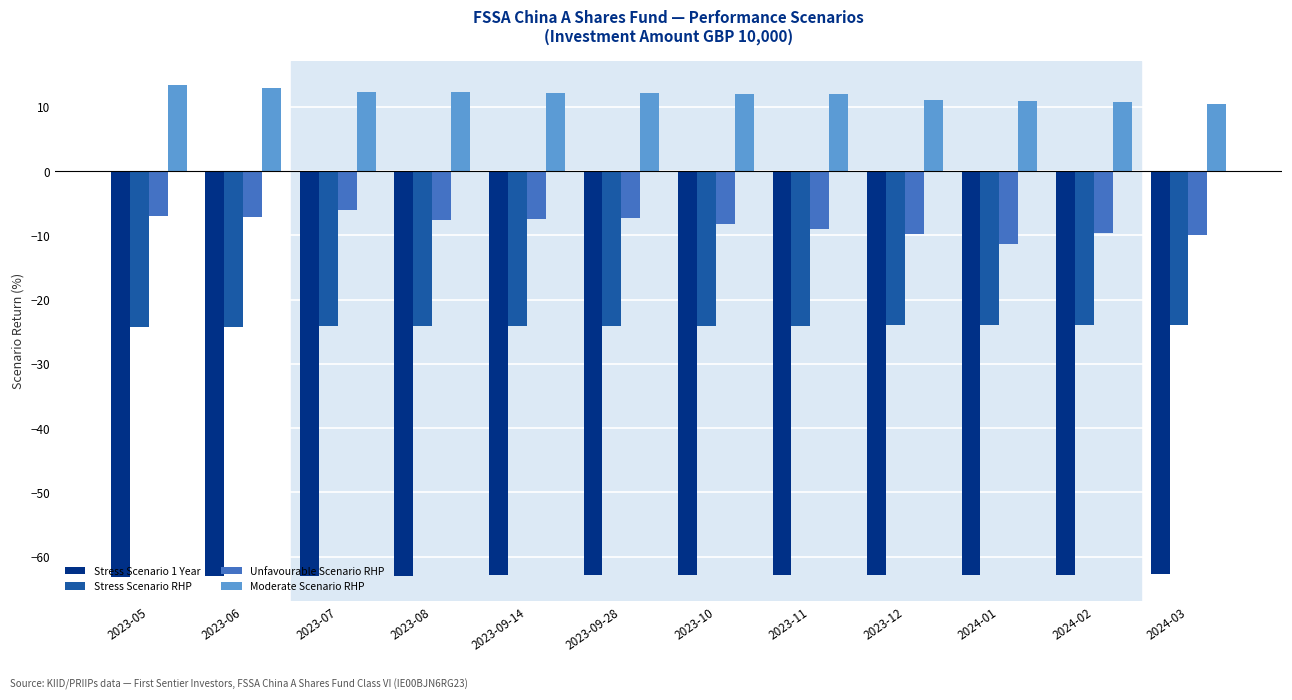

The value of Unfavourable Scenario RHP at 2024-02 is -13.1. True or false?

False